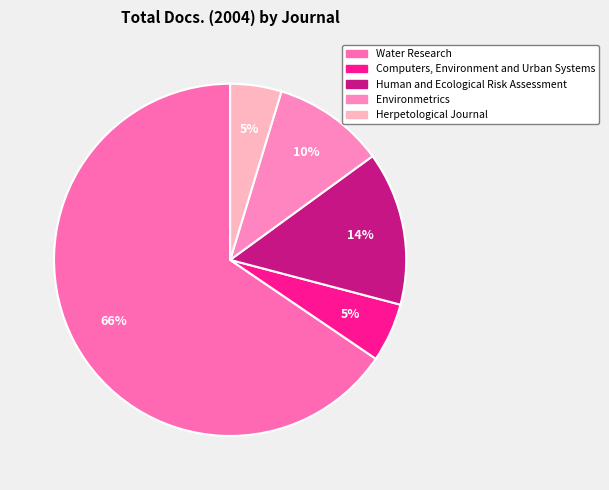

True or false: Water Research accounts for 78% of the total.

False